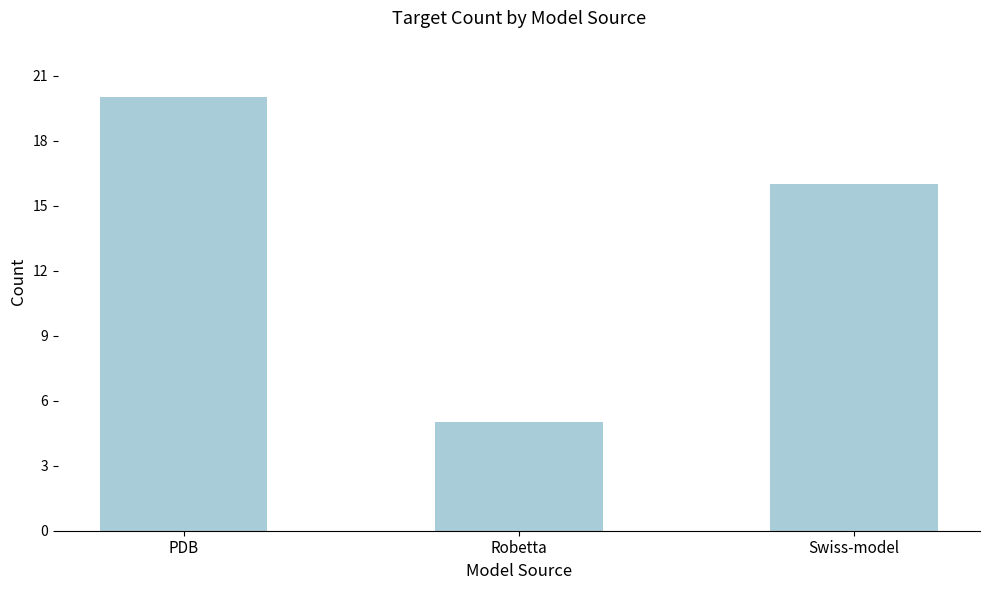

At which label does the data first exceed 16?

PDB